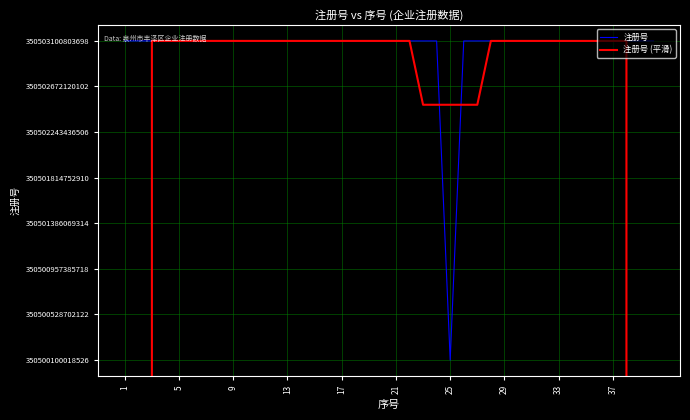

How many values in the 注册号 series are below 350503100570773?

20